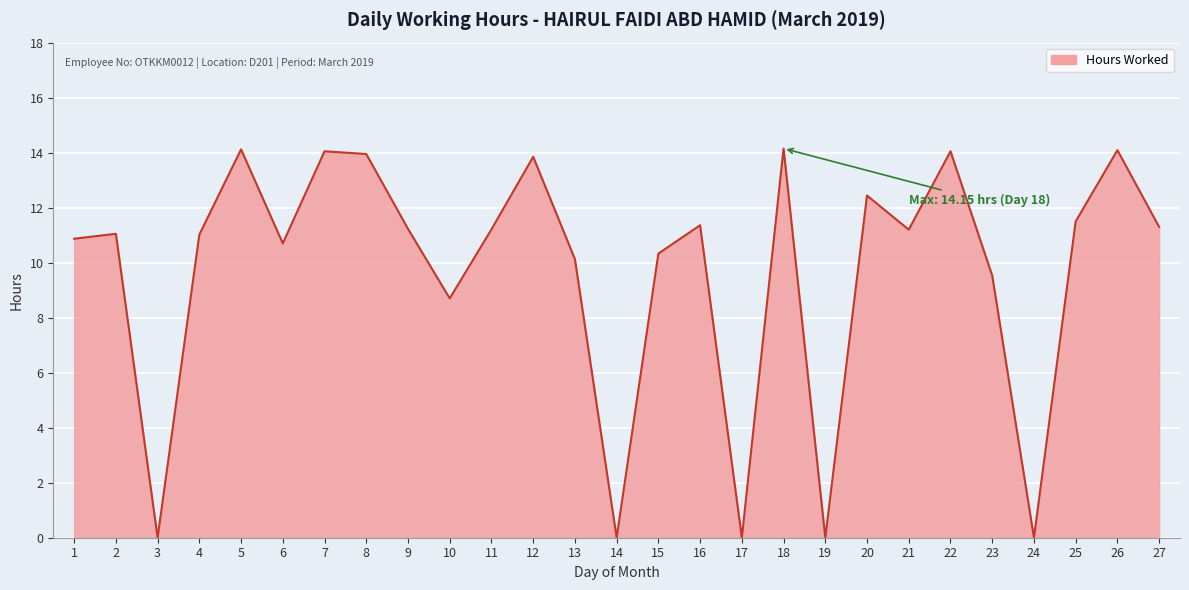

What is the approximate value at 7?

14.1